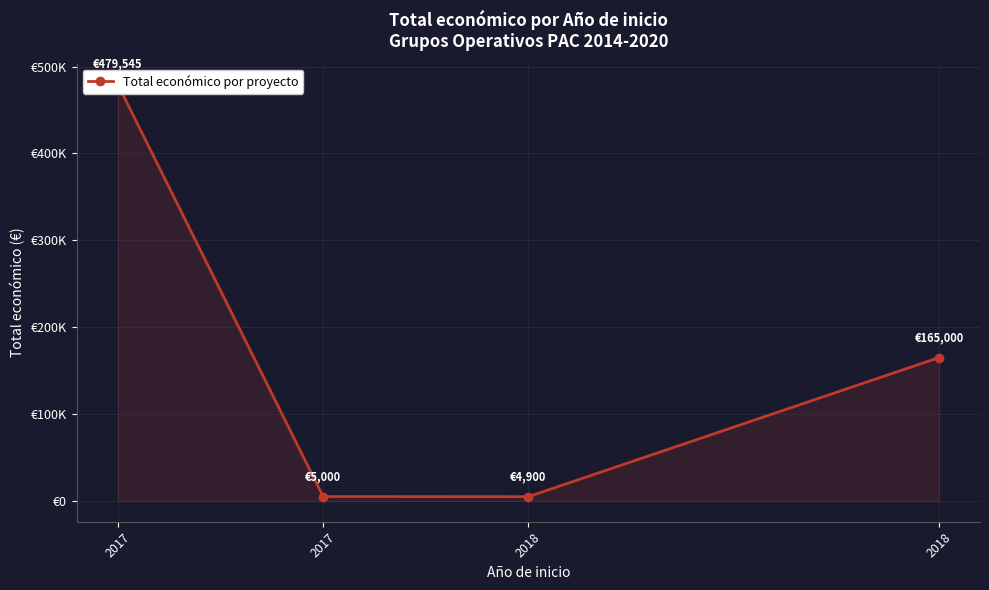

Count the number of values greater than 165000.

1